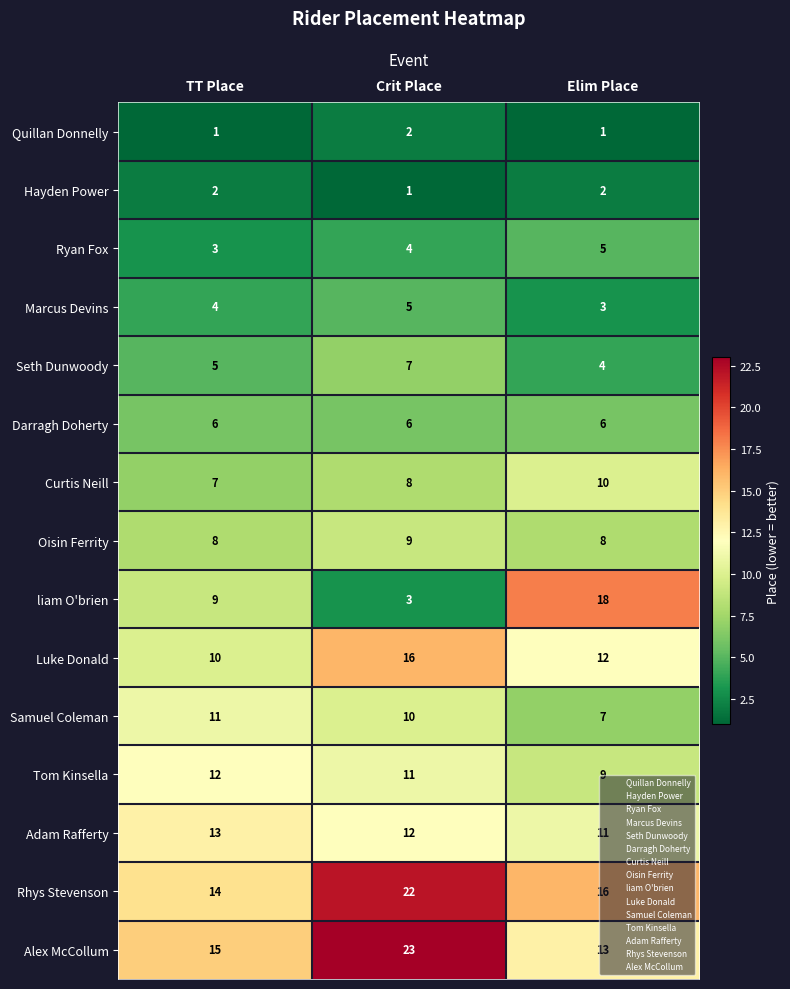

How many data points does each series have?

3